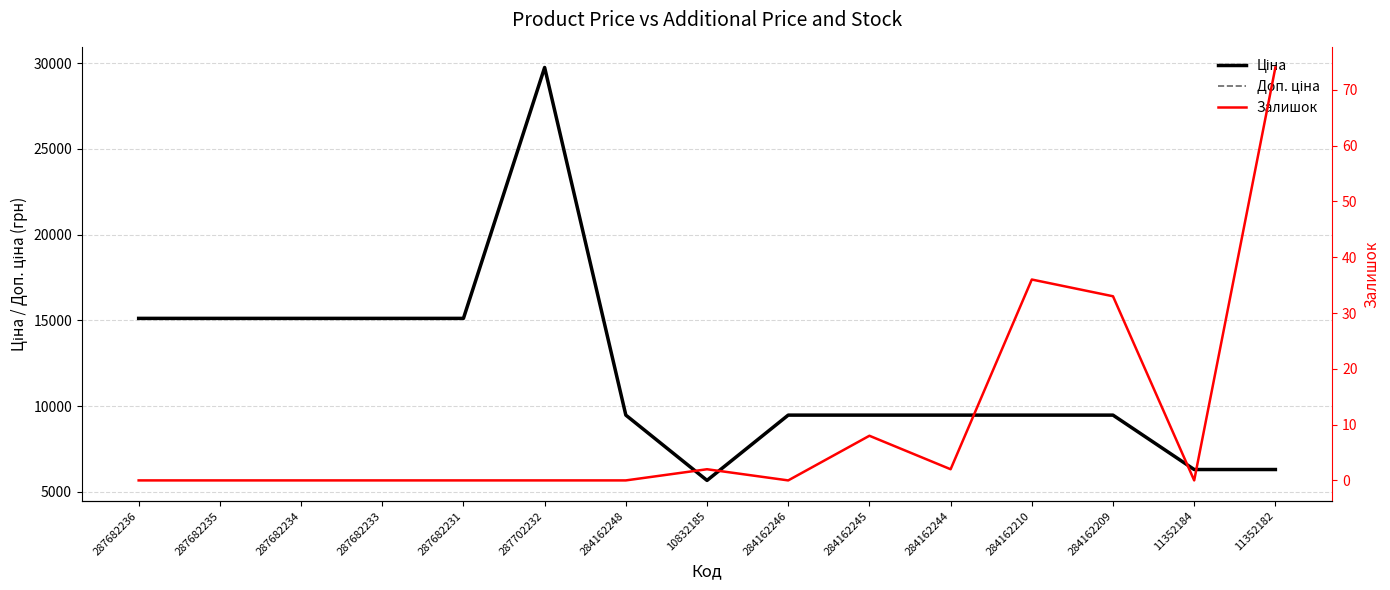

What is the value of the Доп. ціна point at the 11th from the left?

9480.1